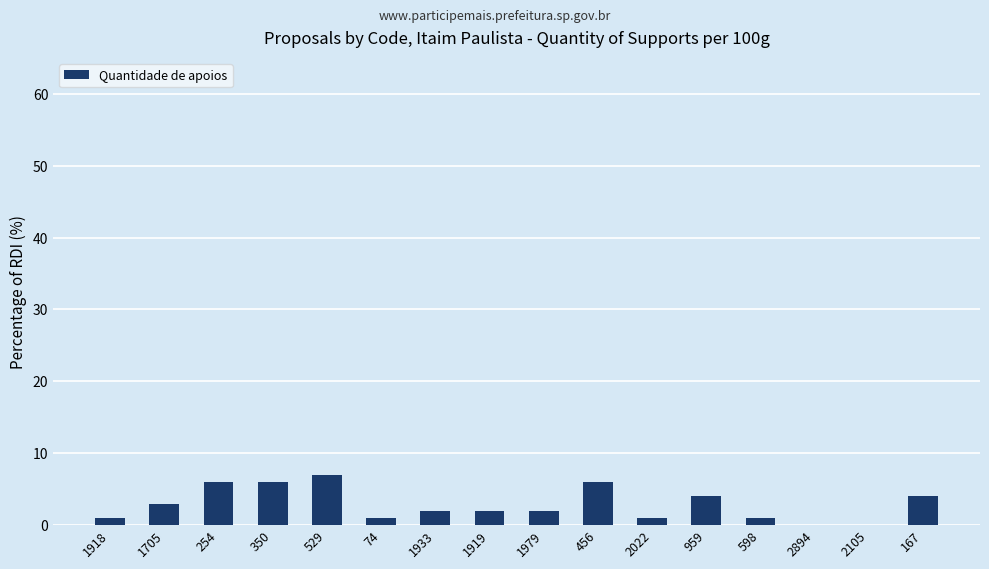

Reading right to left, extract all data points from this chart.

4	0	0	1	4	1	6	2	2	2	1	7	6	6	3	1